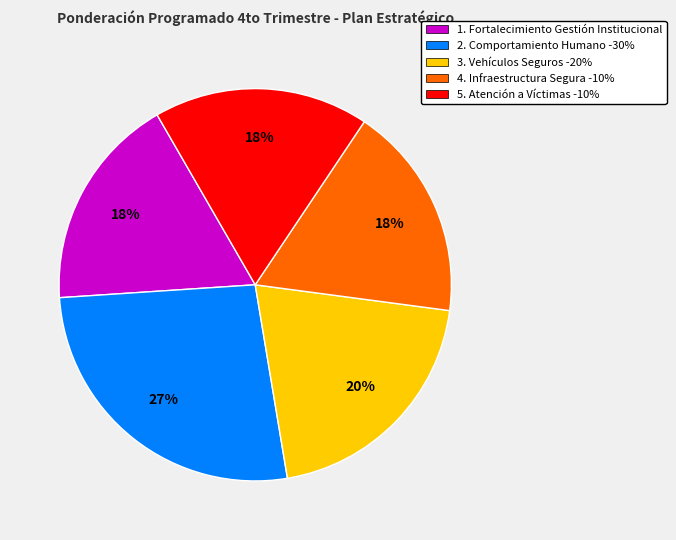

Does 2. Comportamiento Humano -30% account for over 50% of the chart?

No